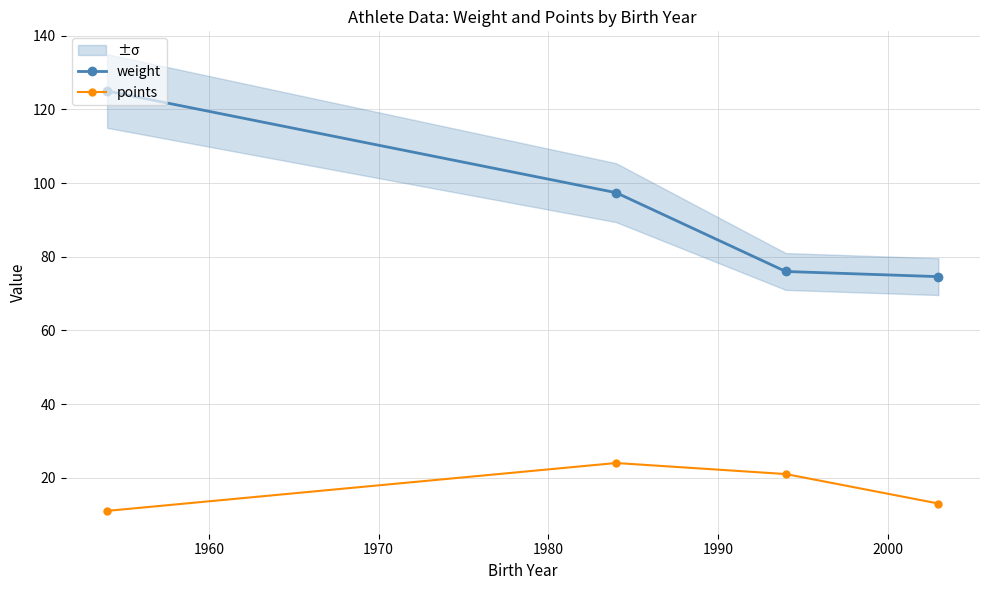

What are all the series names shown in the legend?

weight, points